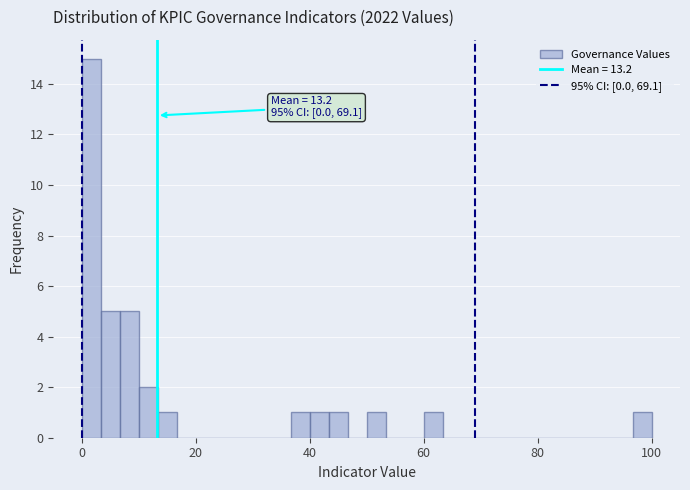

Around what value on the x-axis is the tallest bar? Give the approximate position of its centre, as read against the axis.

2